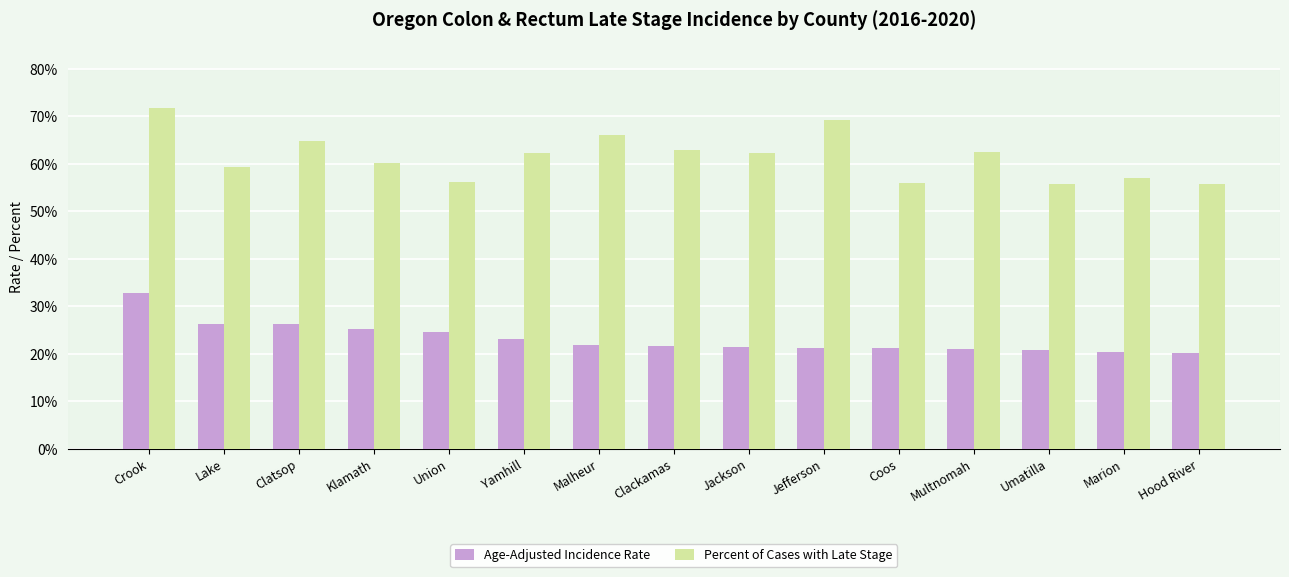

What is the difference between the highest and lowest values at Coos?

34.8